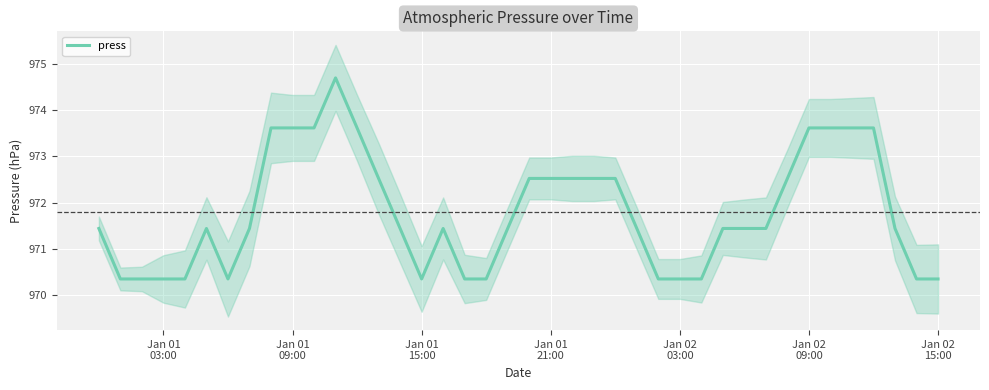

What is the maximum value for press?

974.7